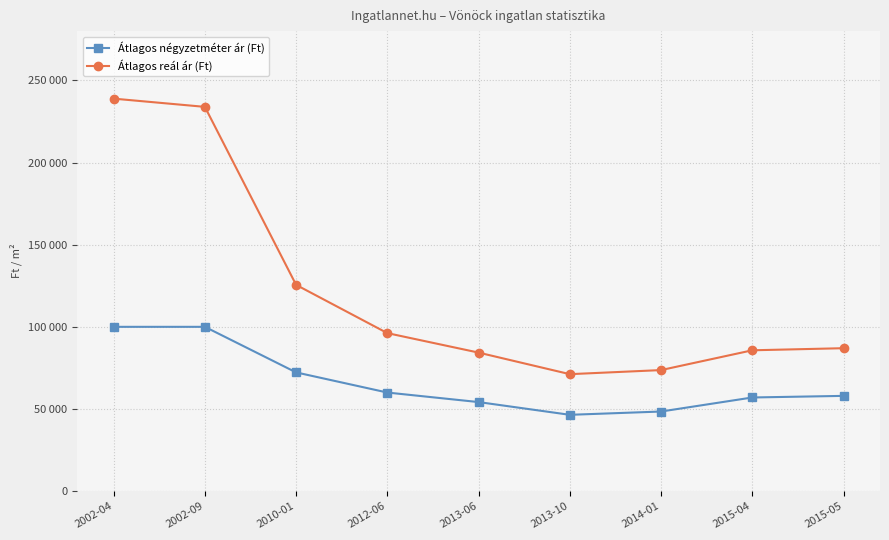

Rank the series at 2010-01 from highest to lowest value.

Átlagos reál ár (Ft), Átlagos négyzetméter ár (Ft)